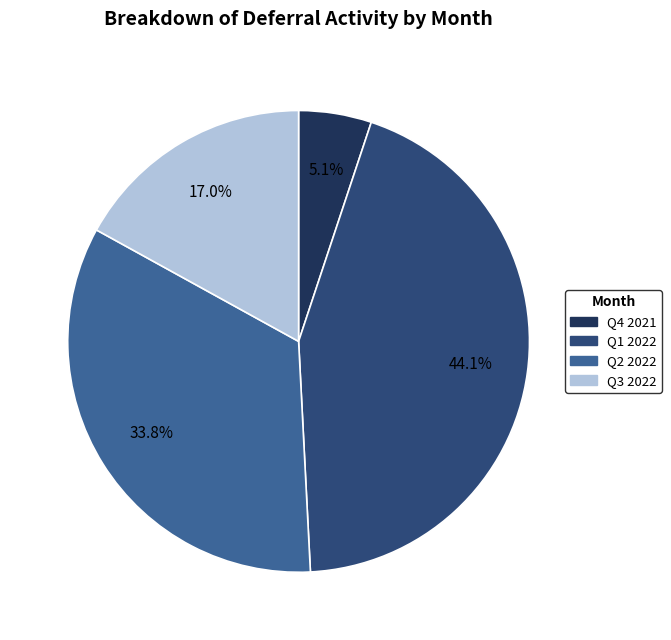

Is there any slice that represents more than half of the pie?

No